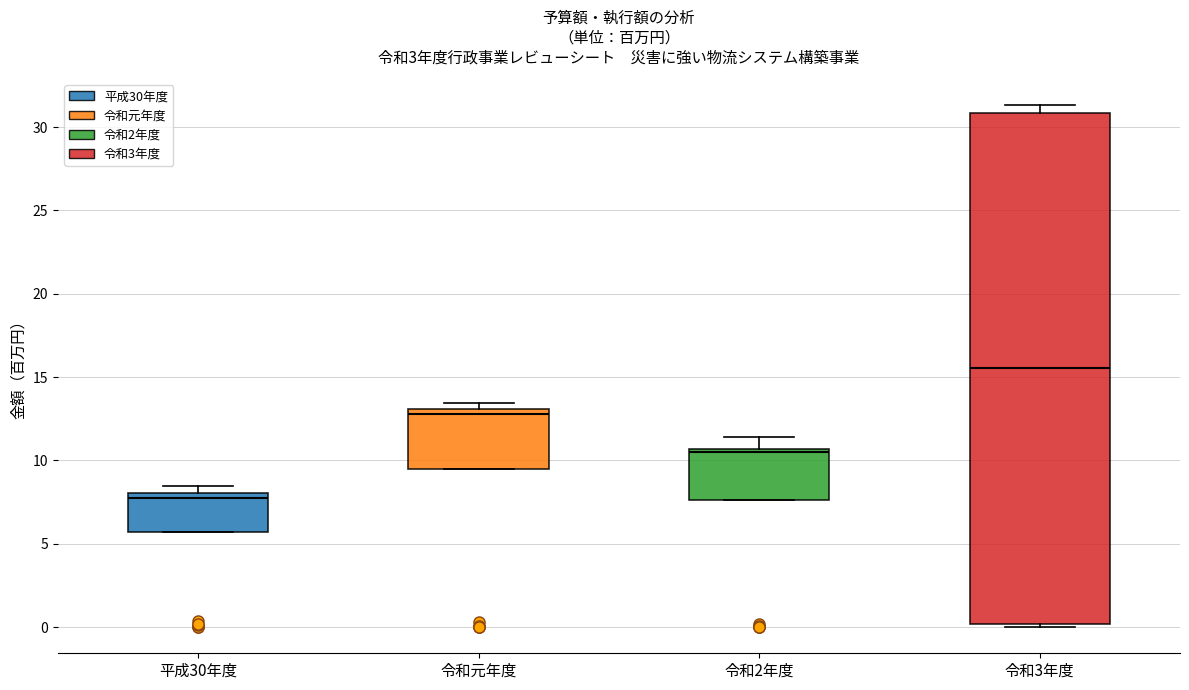

Which box's median line is the lowest?

平成30年度